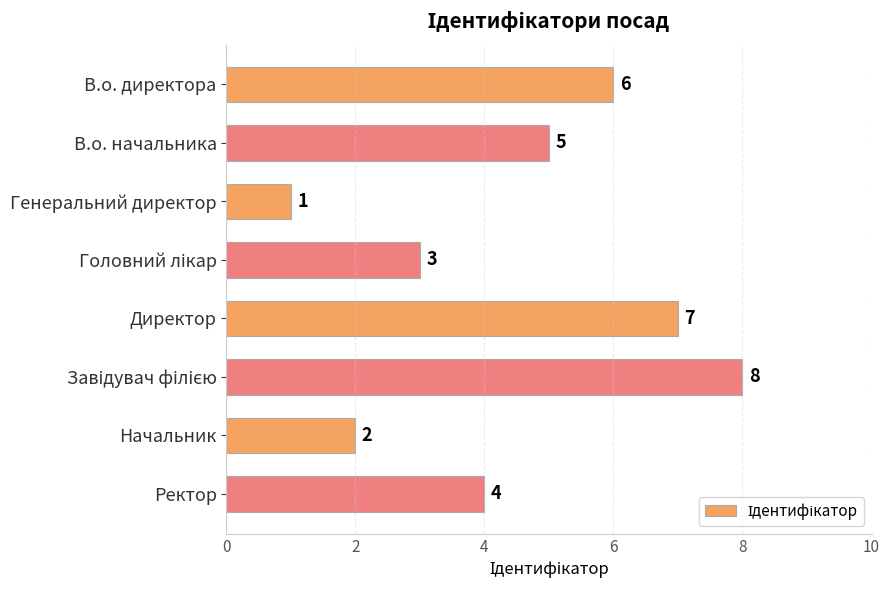

What is the sum of all values?

36